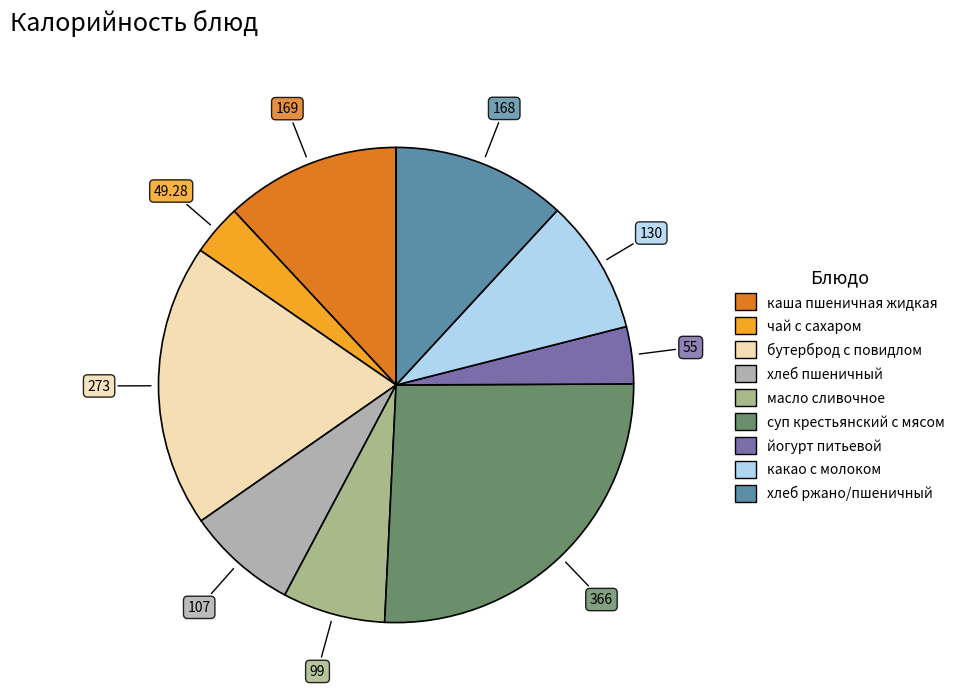

Is there a majority slice in this chart?

No